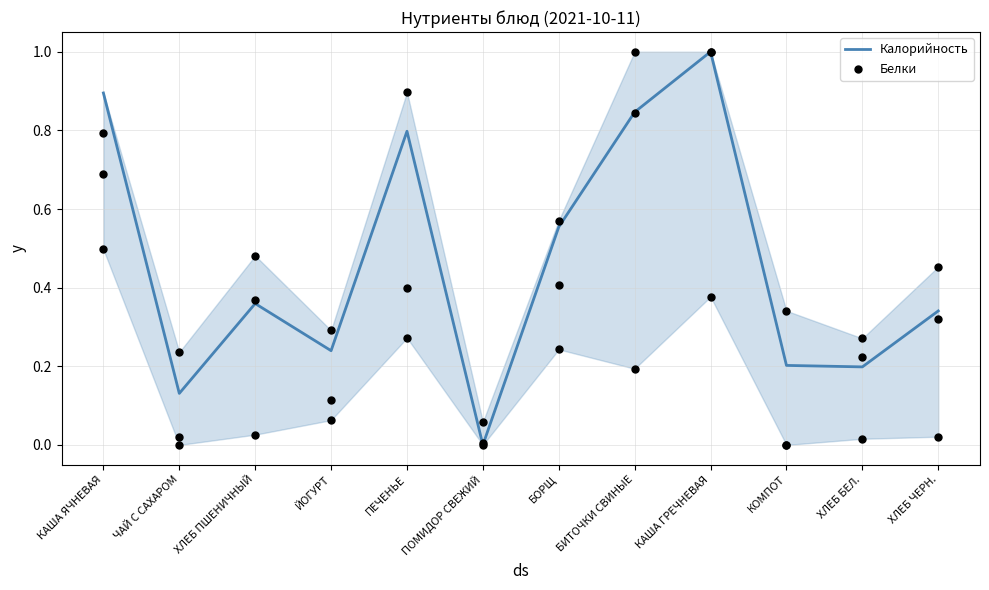

What is the total value across all series at ХЛЕБ ПШЕНИЧНЫЙ?

0.7